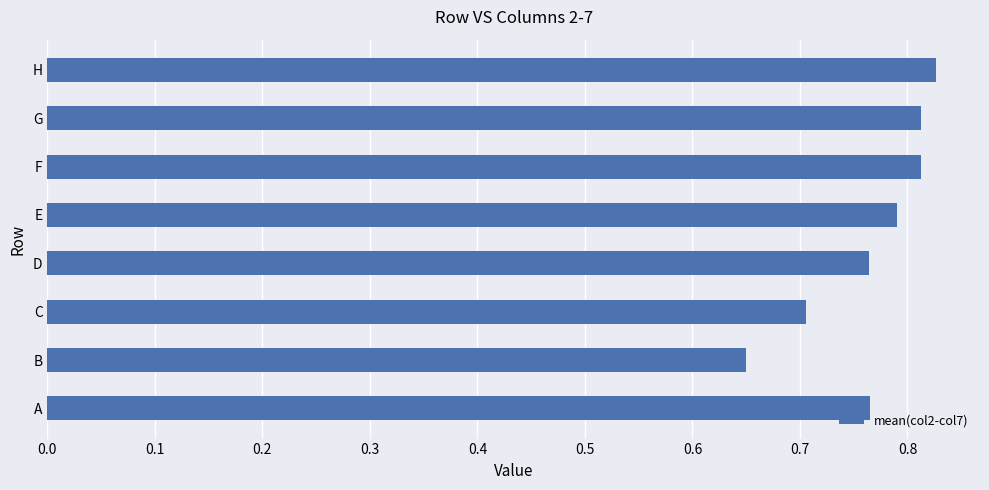

How many values are between 0 and 1?

8